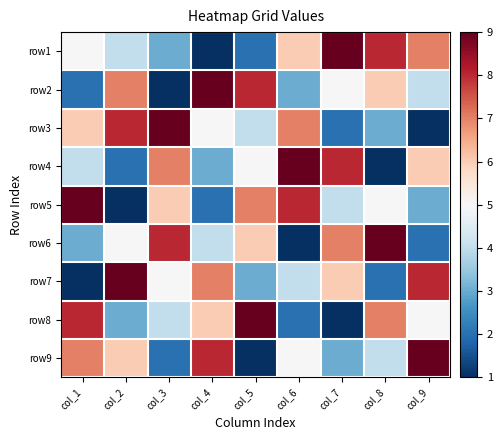

At how many categories does at least one series exceed 2?

9